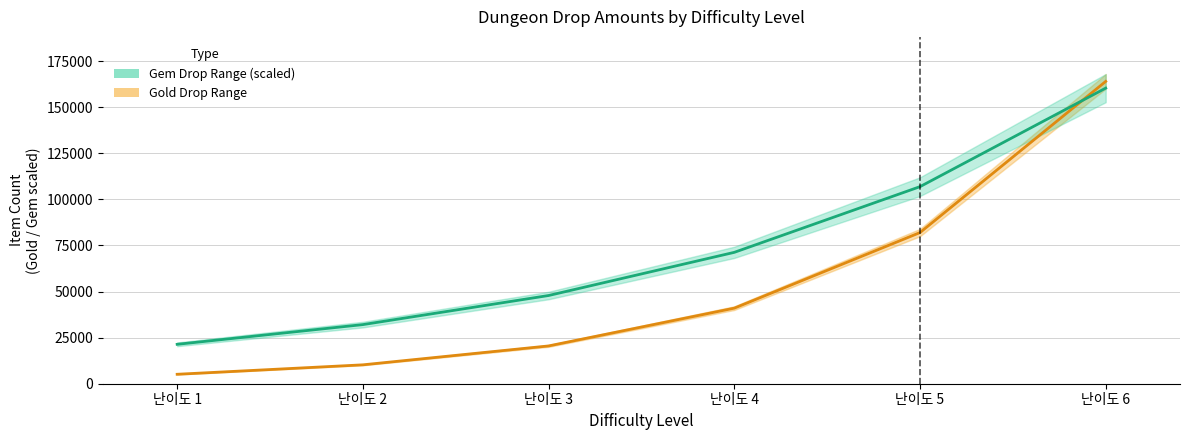

True or false: Gold Drop (mid) has more than 1 interior local peaks.

False